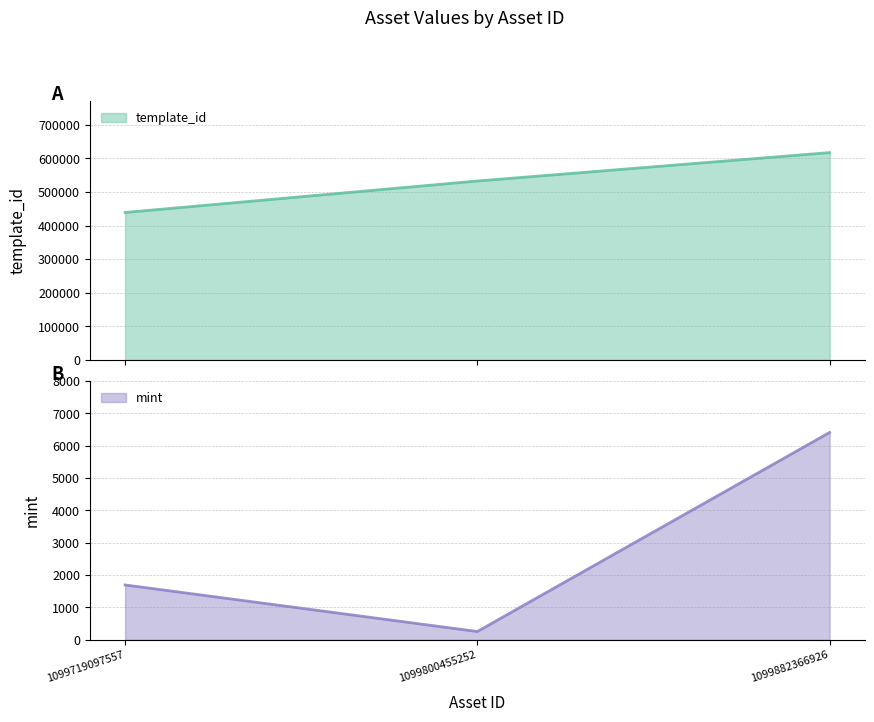

Reading left to right, extract all data points from this chart.

template_id: 1099719097557=439058	1099800455252=532825	1099882366926=617504
mint: 1099719097557=1695	1099800455252=255	1099882366926=6411